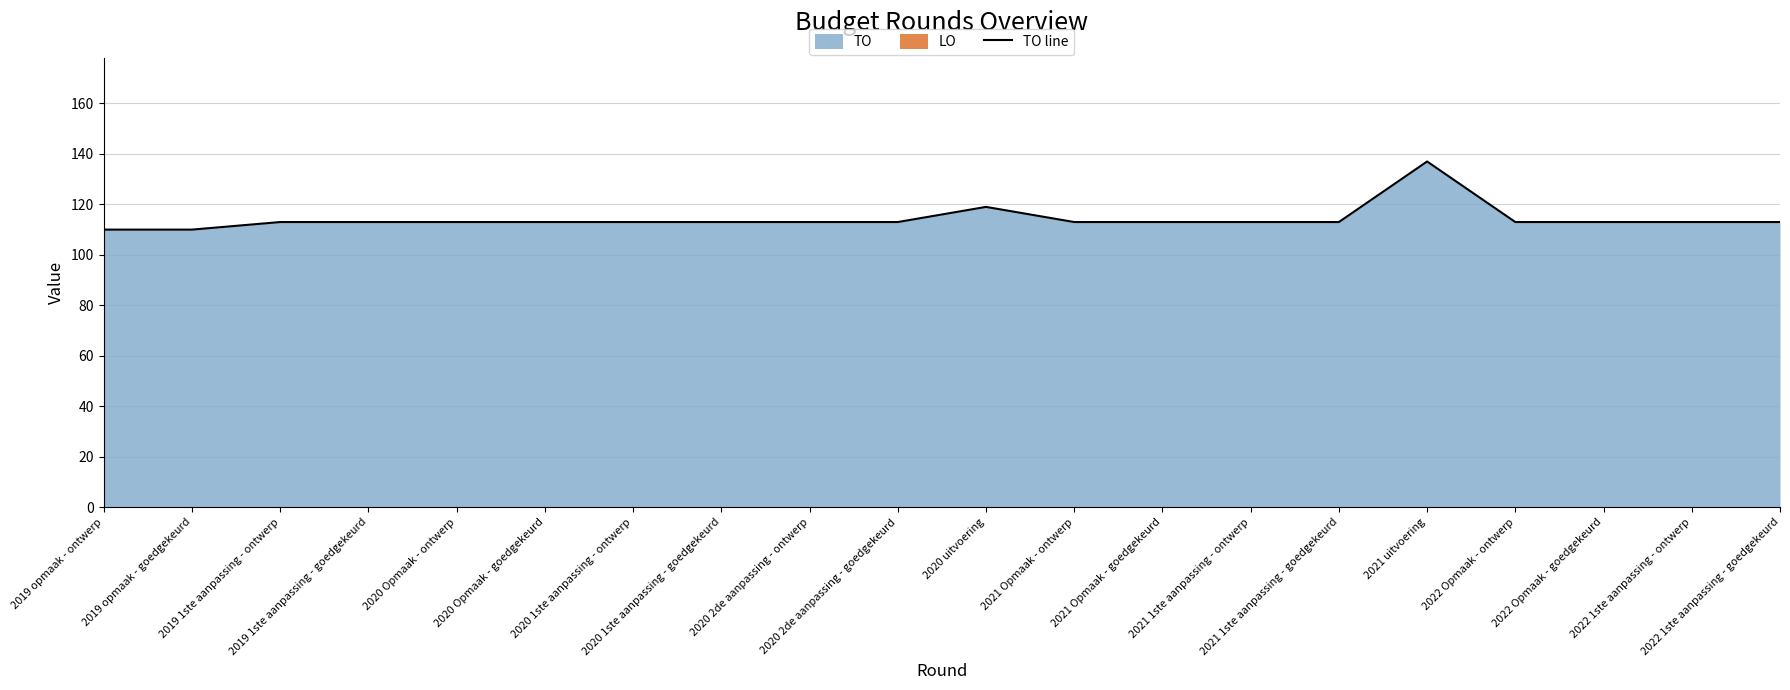

List the labels in order of value, largest first.

2021 uitvoering, 2020 uitvoering, 2019 1ste aanpassing - ontwerp, 2019 1ste aanpassing - goedgekeurd, 2020 Opmaak - ontwerp, 2020 Opmaak - goedgekeurd, 2020 1ste aanpassing - ontwerp, 2020 1ste aanpassing - goedgekeurd, 2020 2de aanpassing - ontwerp, 2020 2de aanpassing - goedgekeurd, 2021 Opmaak - ontwerp, 2021 Opmaak - goedgekeurd, 2021 1ste aanpassing - ontwerp, 2021 1ste aanpassing - goedgekeurd, 2022 Opmaak - ontwerp, 2022 Opmaak - goedgekeurd, 2022 1ste aanpassing - ontwerp, 2022 1ste aanpassing - goedgekeurd, 2019 opmaak - ontwerp, 2019 opmaak - goedgekeurd